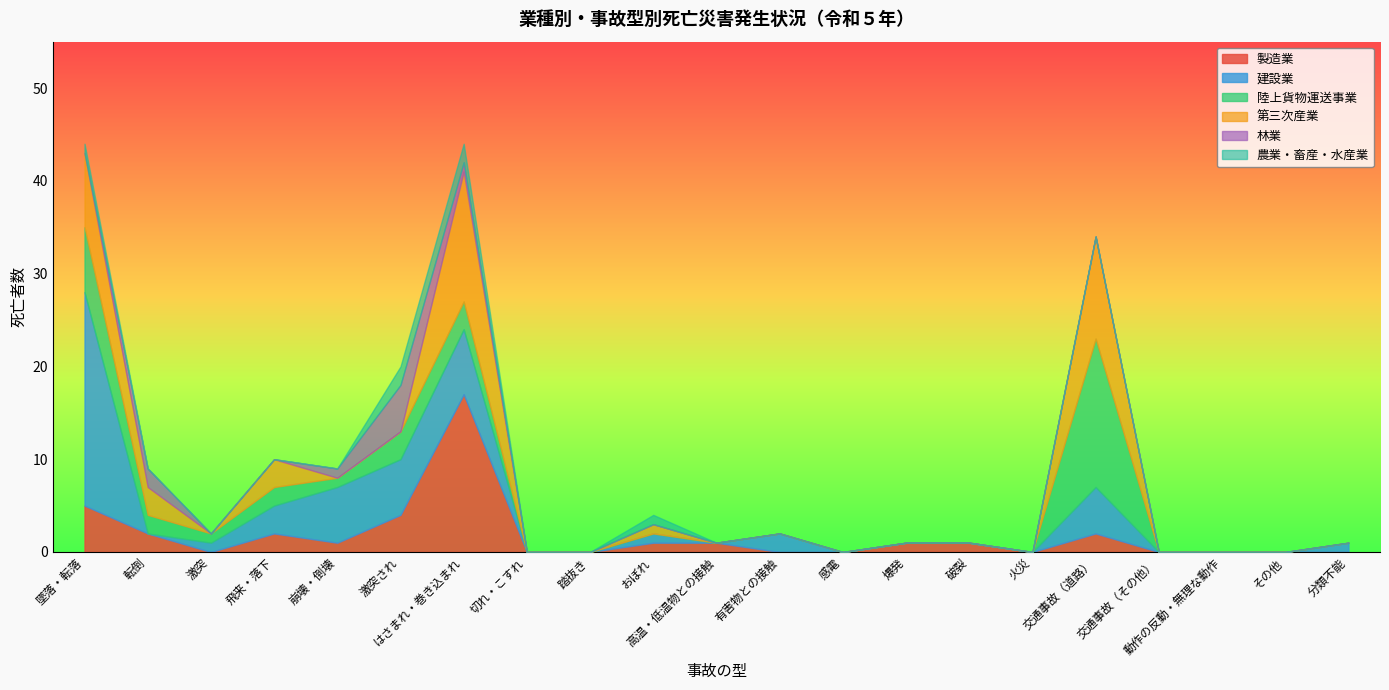

True or false: 製造業 has a value of -12 at 感電.

False